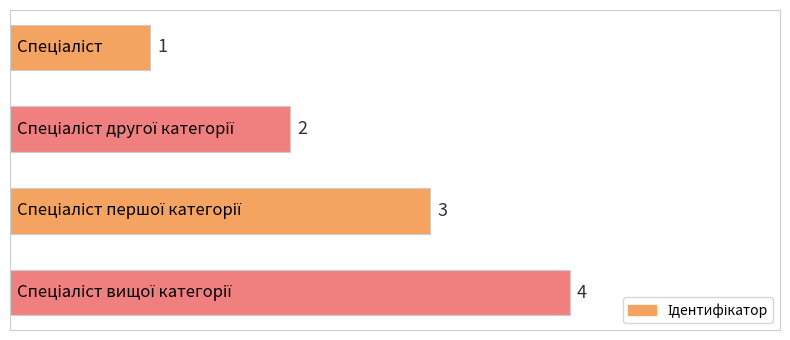

What is the maximum value shown in the chart?

4